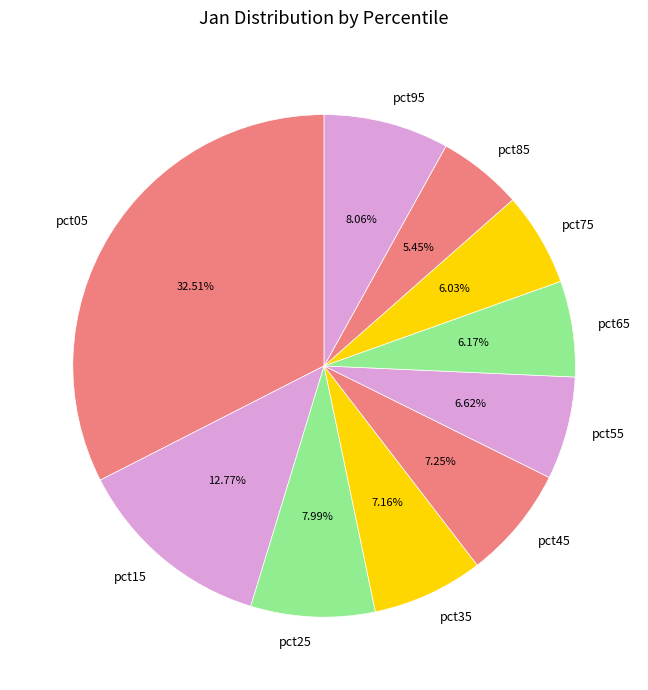

Between pct55 and pct25, which is larger?

pct25